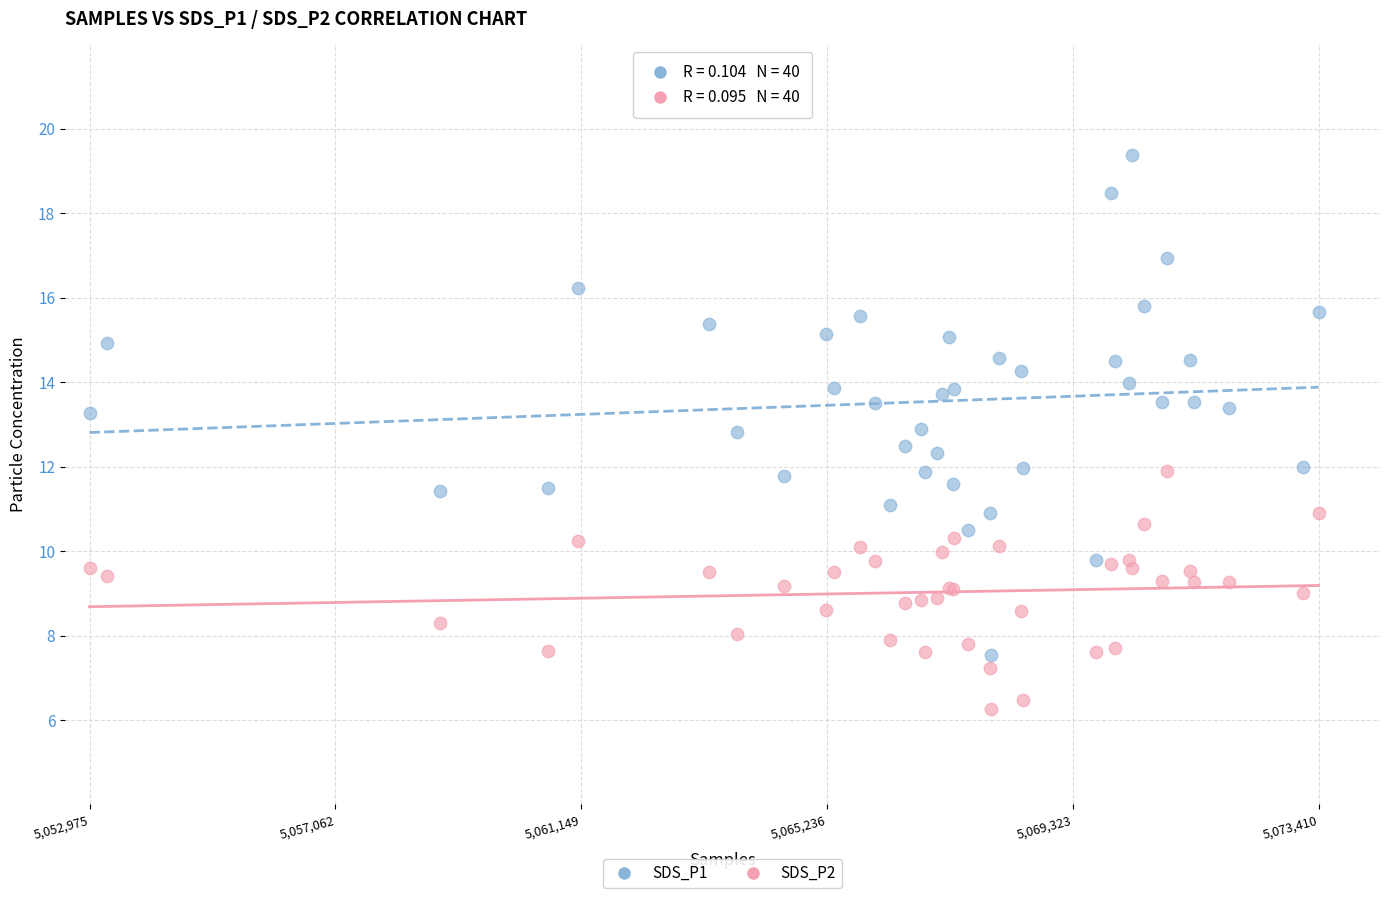

Which series has the largest Y range (max minus min)?

SDS_P1